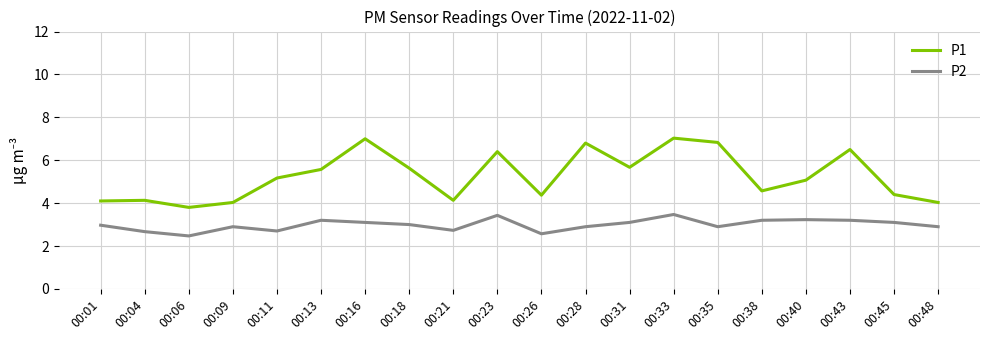

Between 00:06 and 00:48, which series saw the biggest shift?

P2